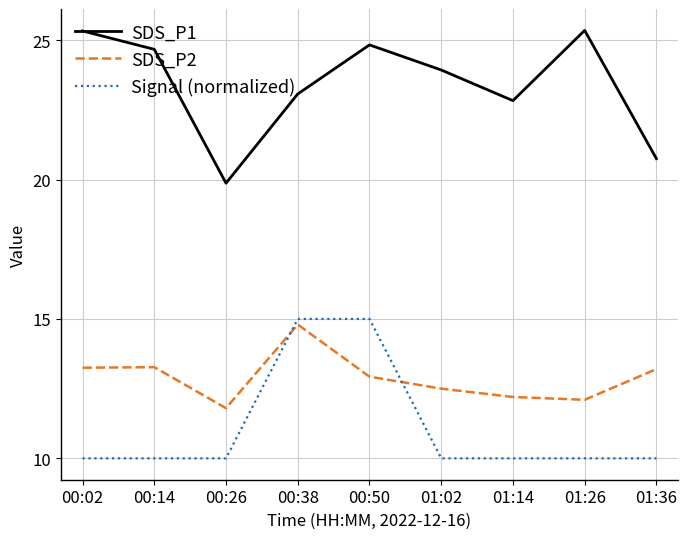

What are all the series names shown in the legend?

SDS_P1, SDS_P2, Signal (normalized)